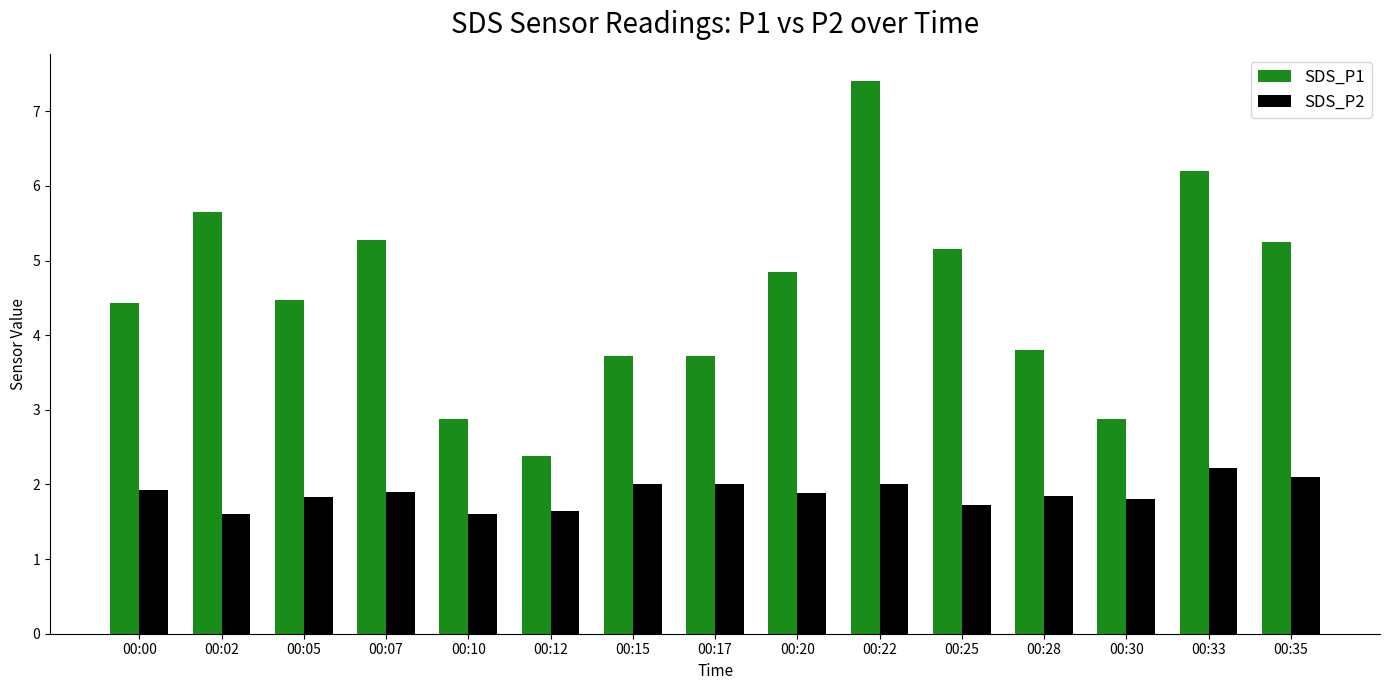

What is the minimum value for SDS_P1?

2.4